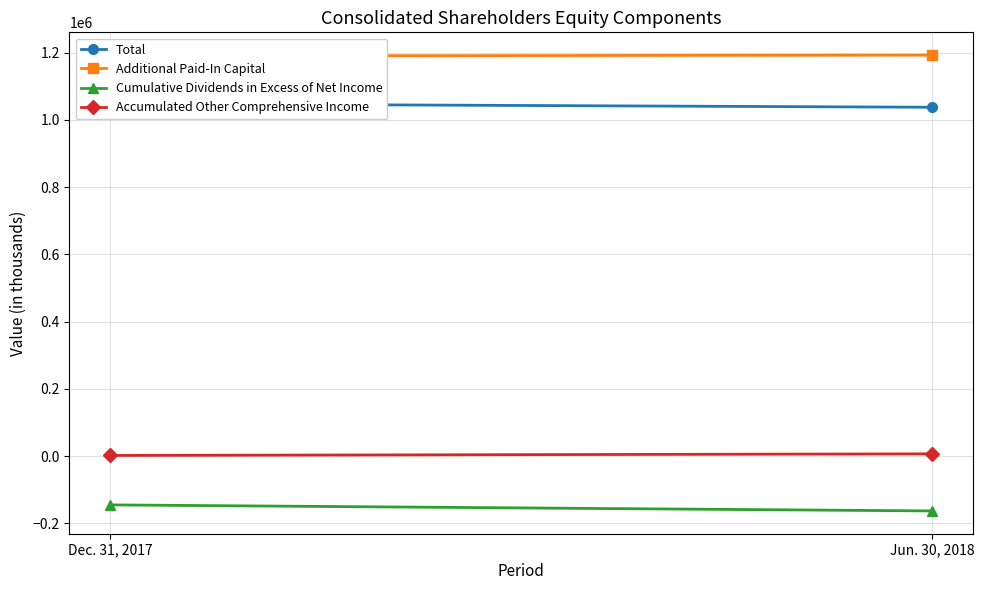

What is the value of the Cumulative Dividends in Excess of Net Income point at the 1st from the left?

-144734